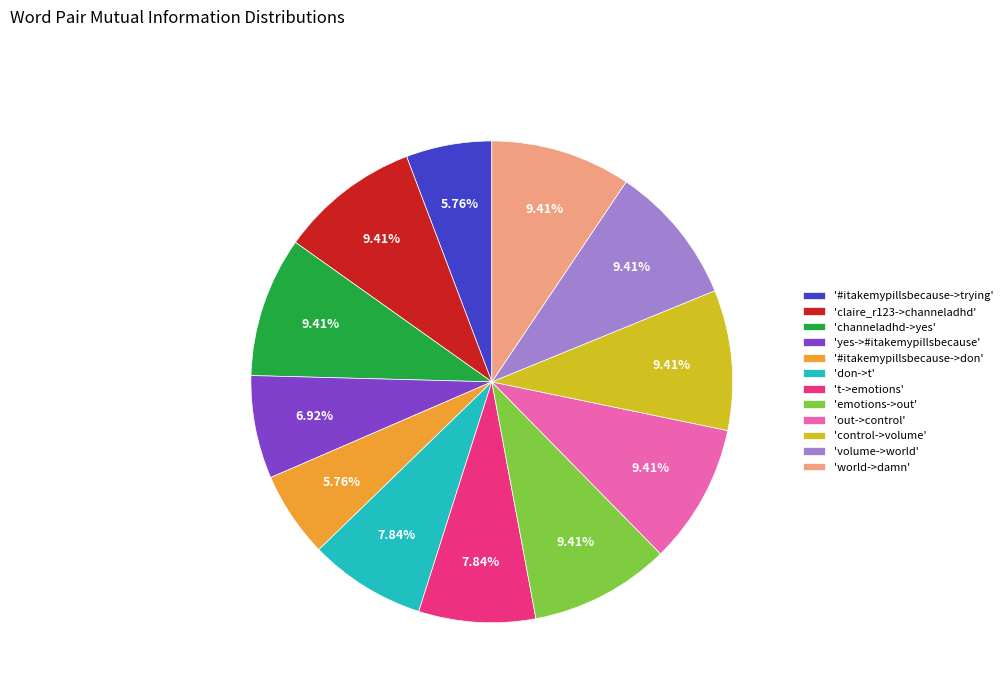

Is there any slice that represents more than half of the pie?

No